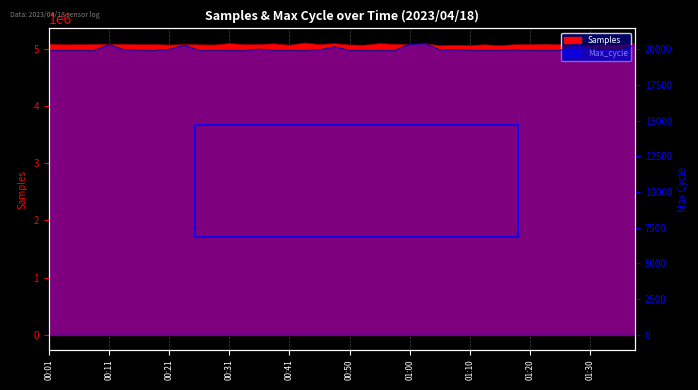

In Max_cycle, how many points are higher than both neighbors (excluding endpoints)?

9